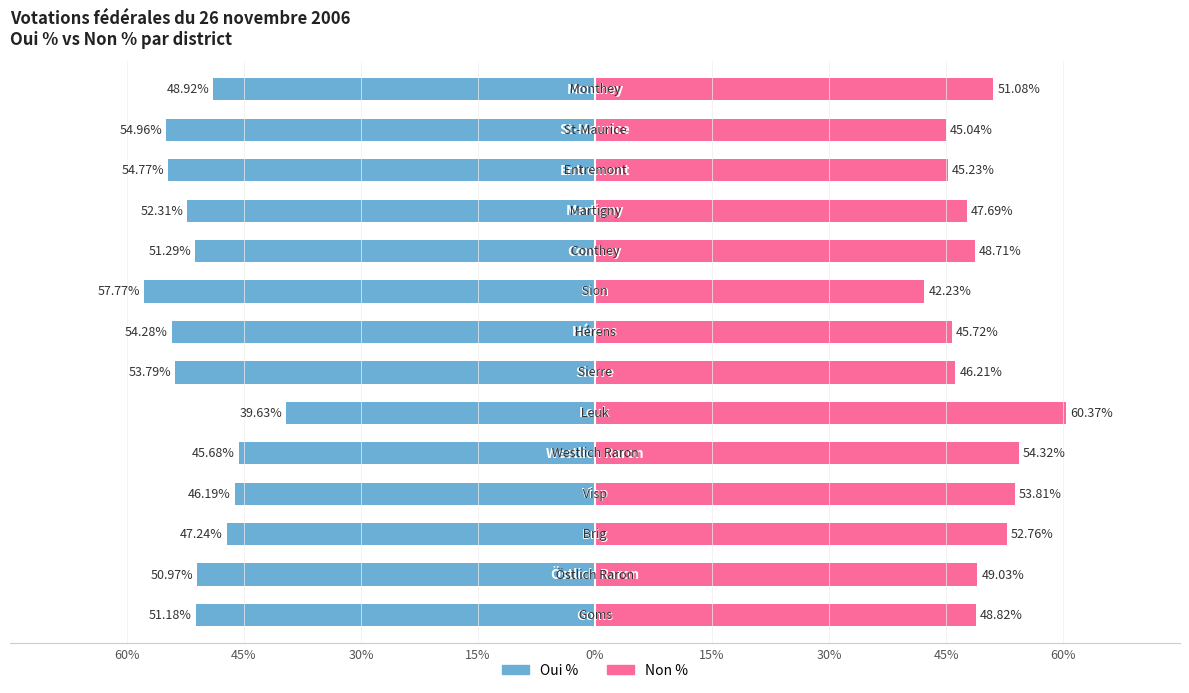

Which series has the widest spread of values?

Oui %